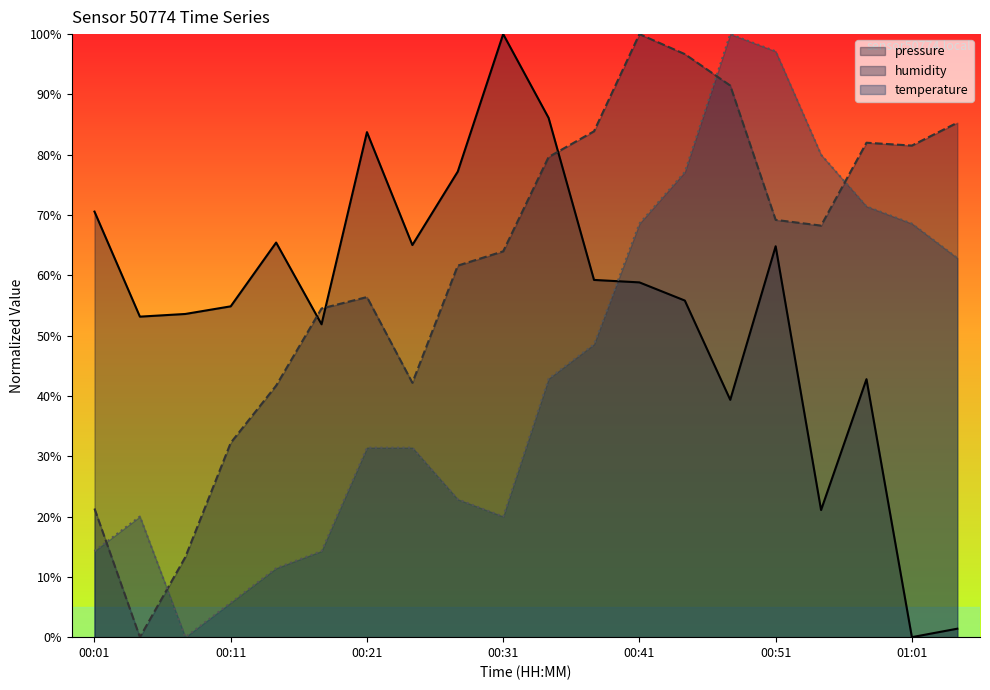

At which label does pressure first exceed 58?

00:01